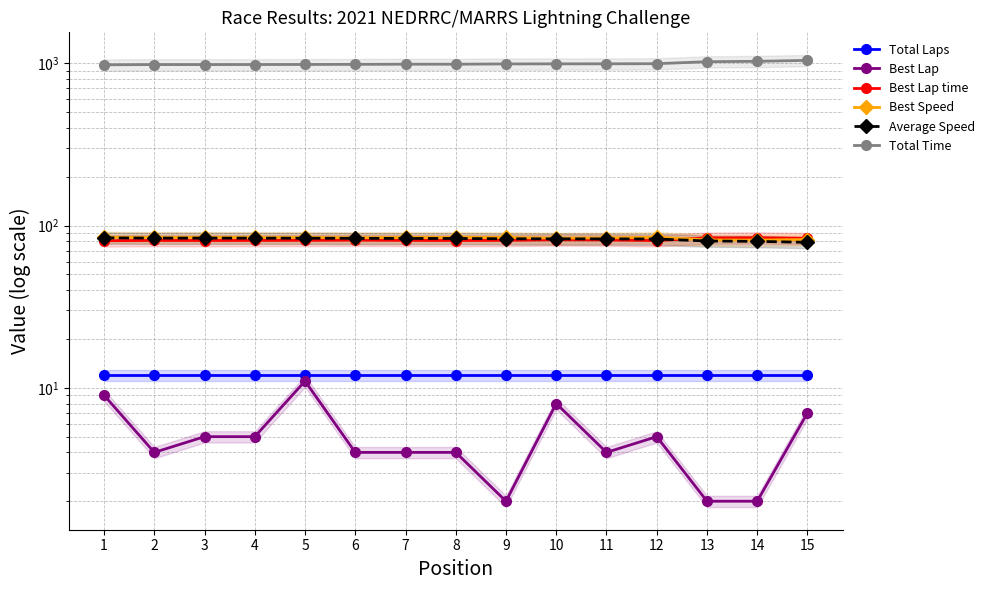

At which category does the chart reach its peak across all series?

15